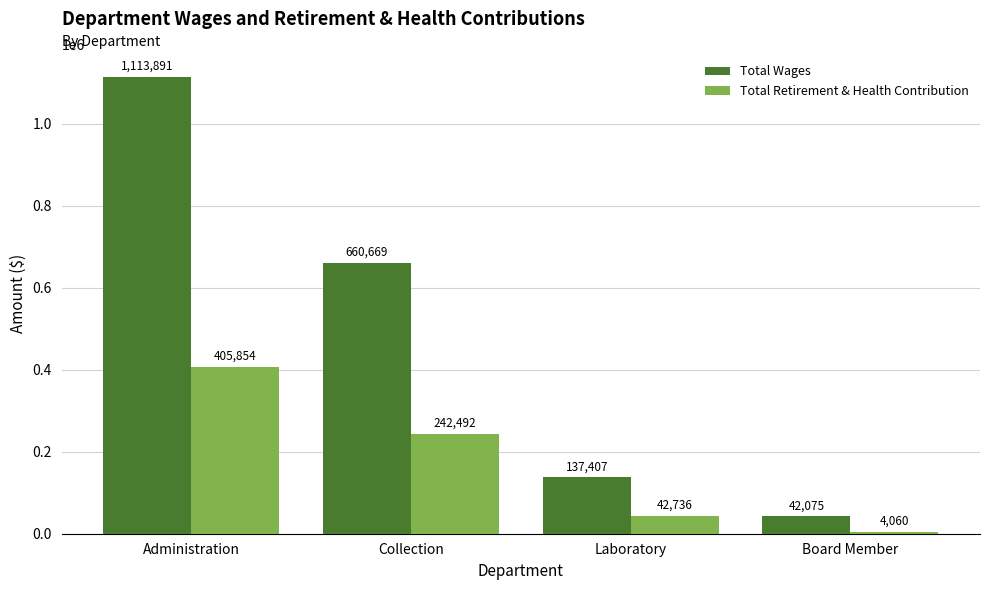

What is the sum of all Total Retirement & Health Contribution values?

695142